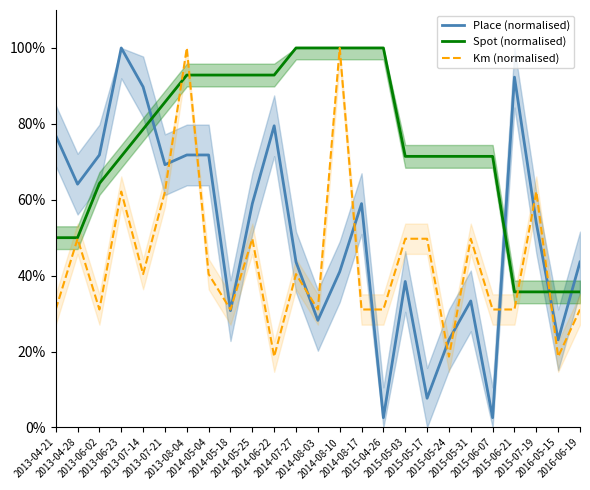

True or false: Km (normalised) has more than 2 points higher than both neighbors.

True